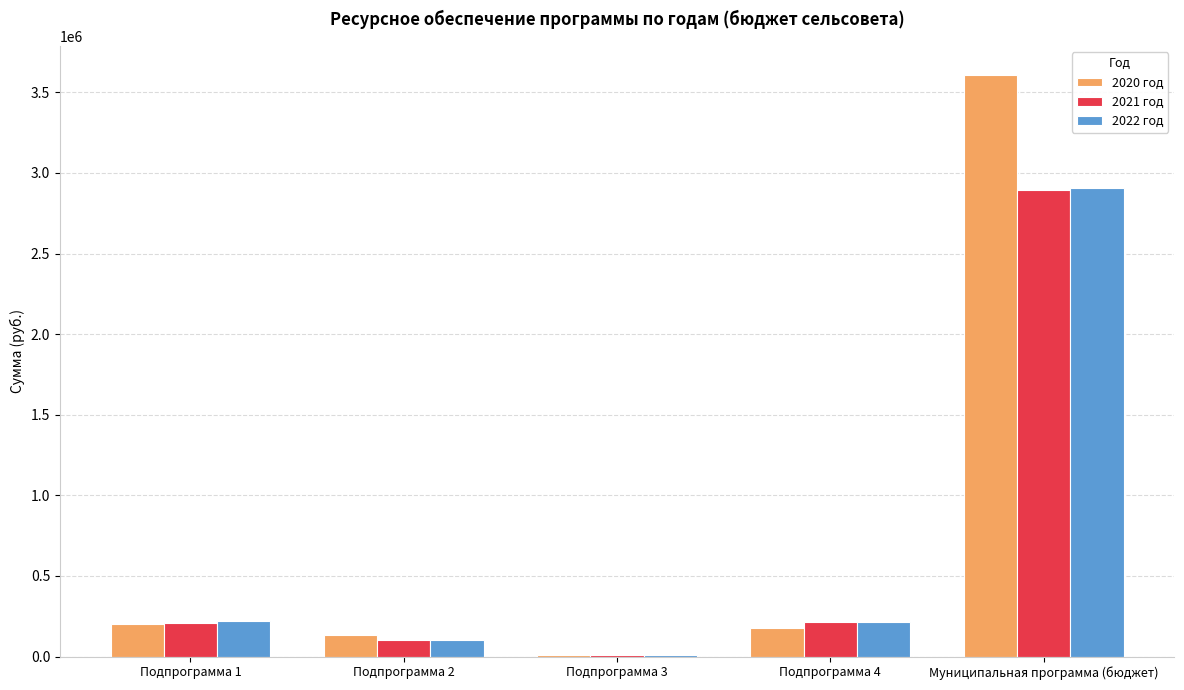

Which category has the highest value in the 2021 год series?

Муниципальная программа (бюджет)